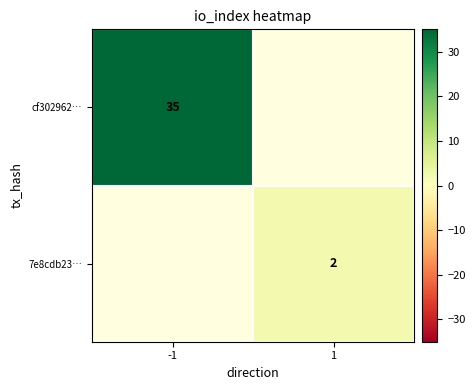

The 7e8cdb23… series shows 1 at 1. True or false?

False